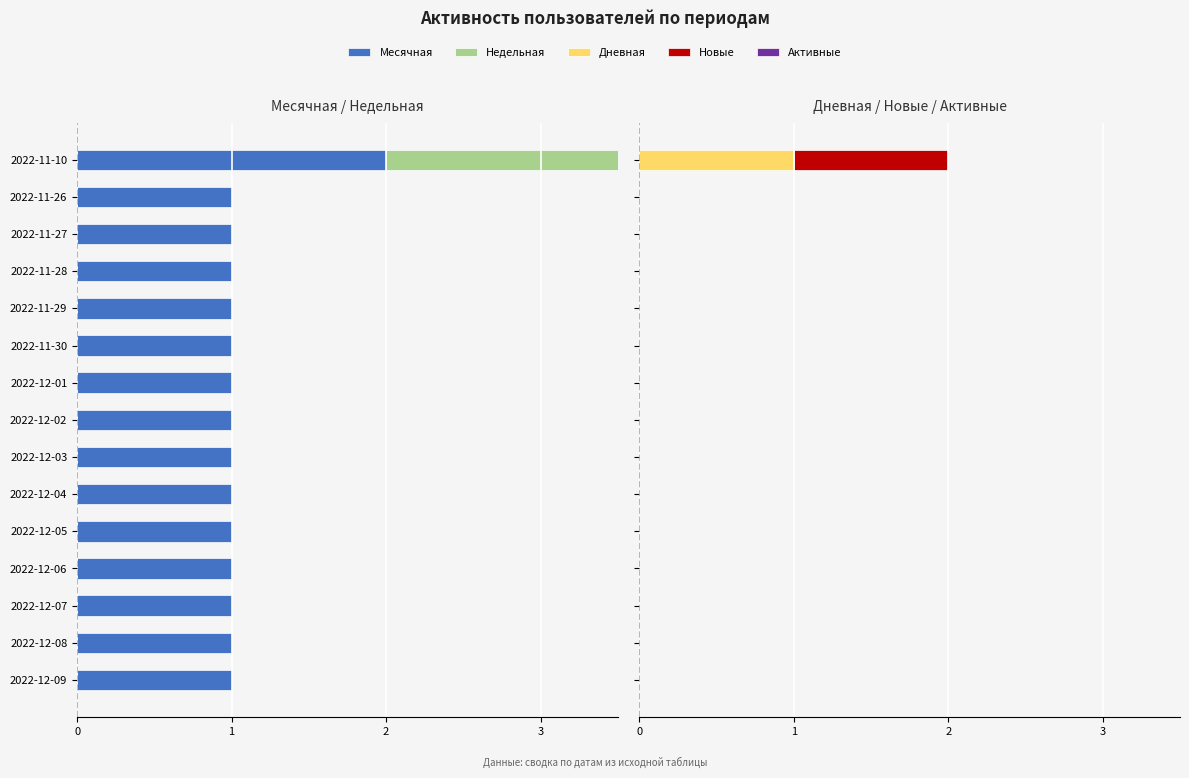

What position from the right is 0?

12